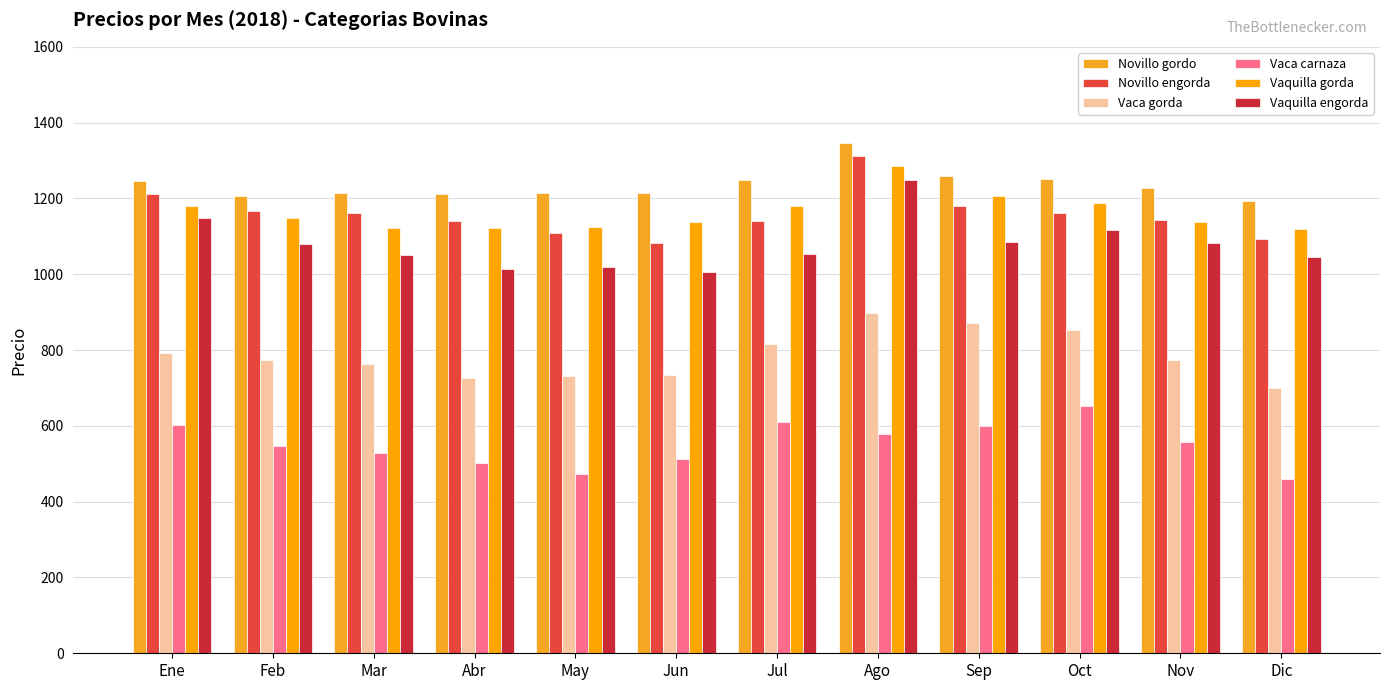

What is the sum of the Novillo engorda values at Sep and Feb?

2346.1